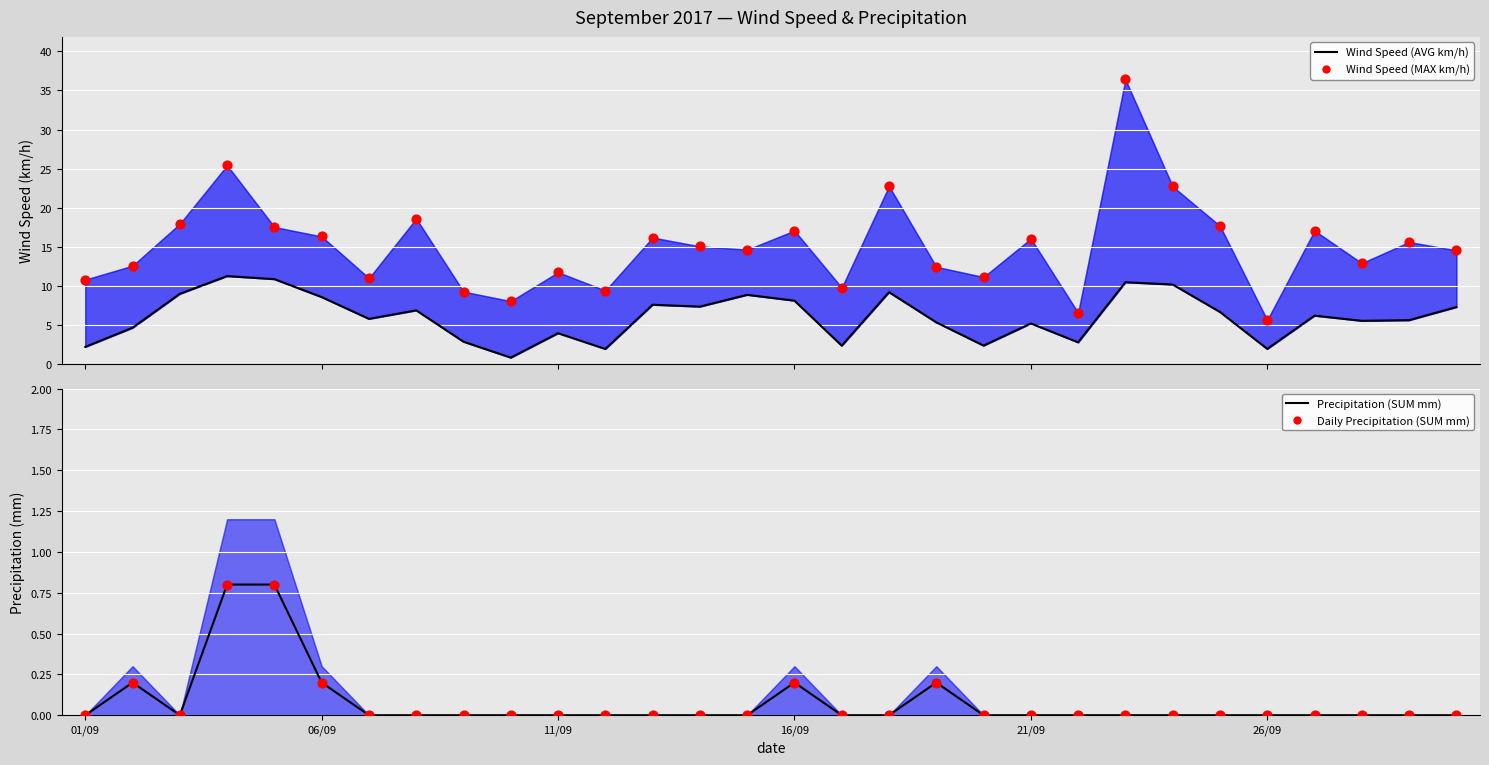

Which series has the widest spread of Y values?

Wind Speed (MAX km/h)